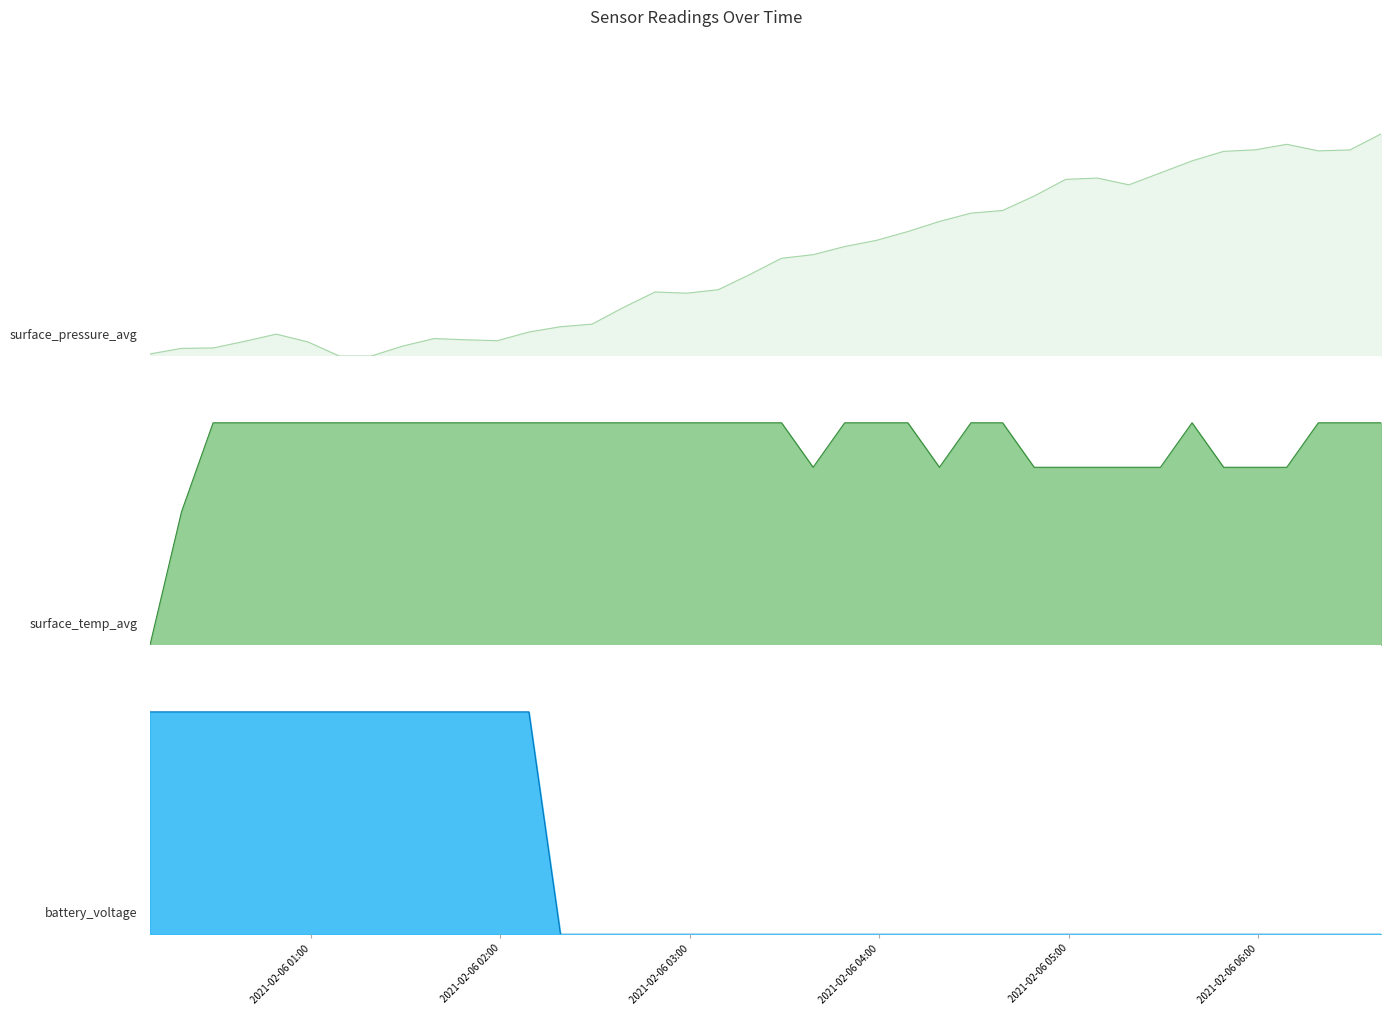

List the series in order of their peak value, highest first.

surface_pressure_avg, surface_temp_avg, battery_voltage